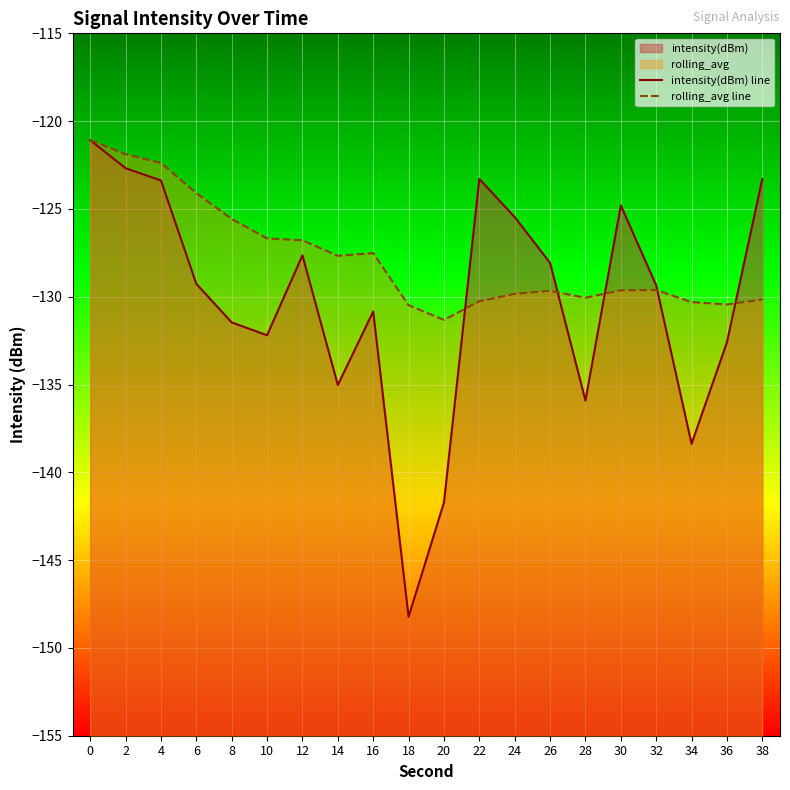

What is the maximum value shown in the chart?

-121.1